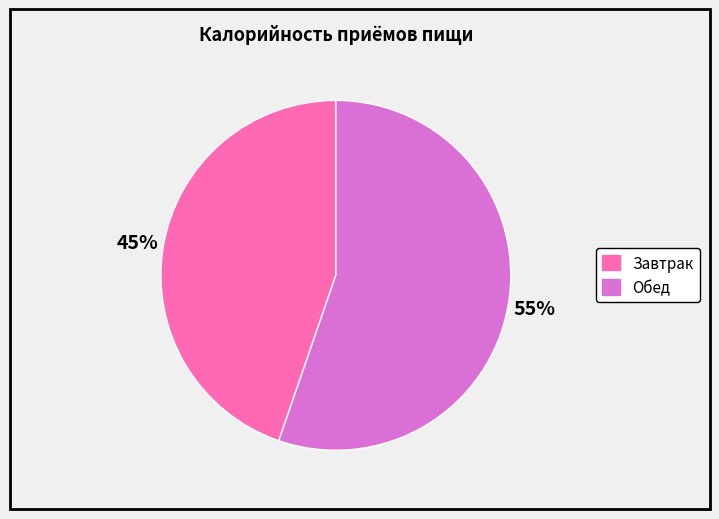

To the nearest percent, what is the average slice percentage?

50%